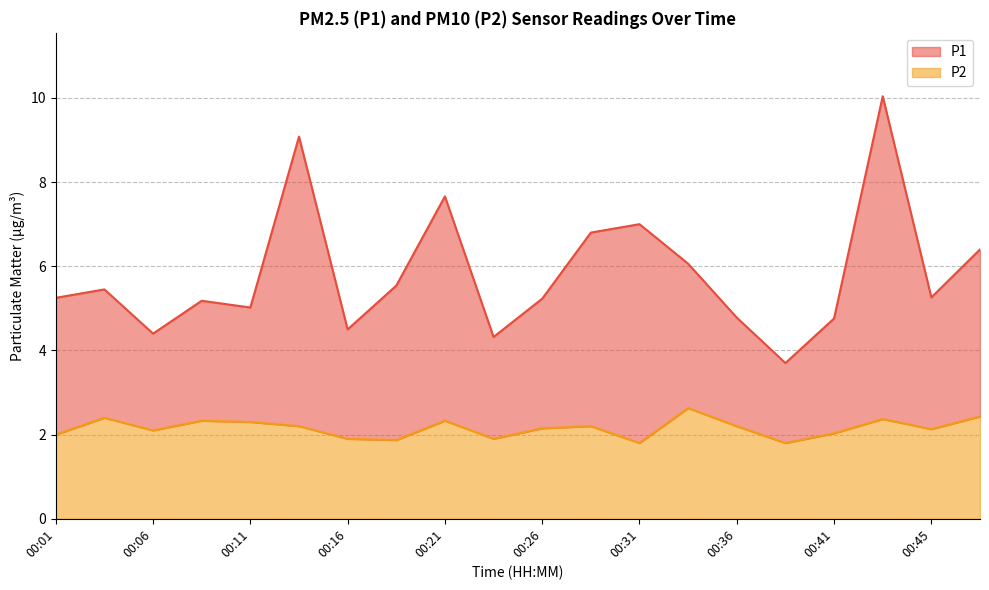

Where is the first local minimum for P2?

00:06